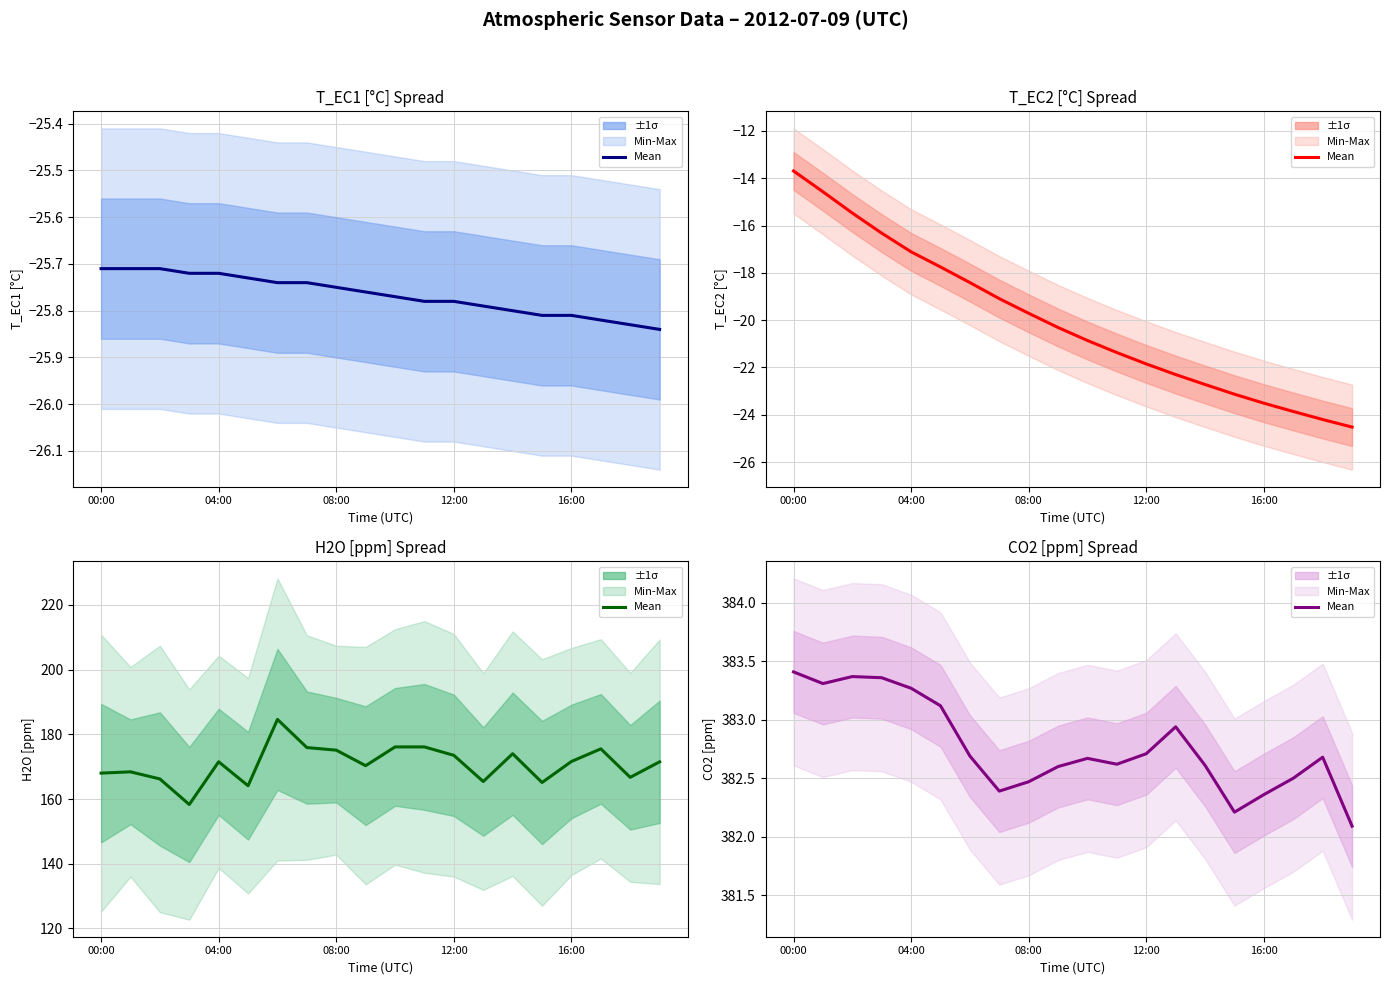

Which category has the lowest value across all series?

19